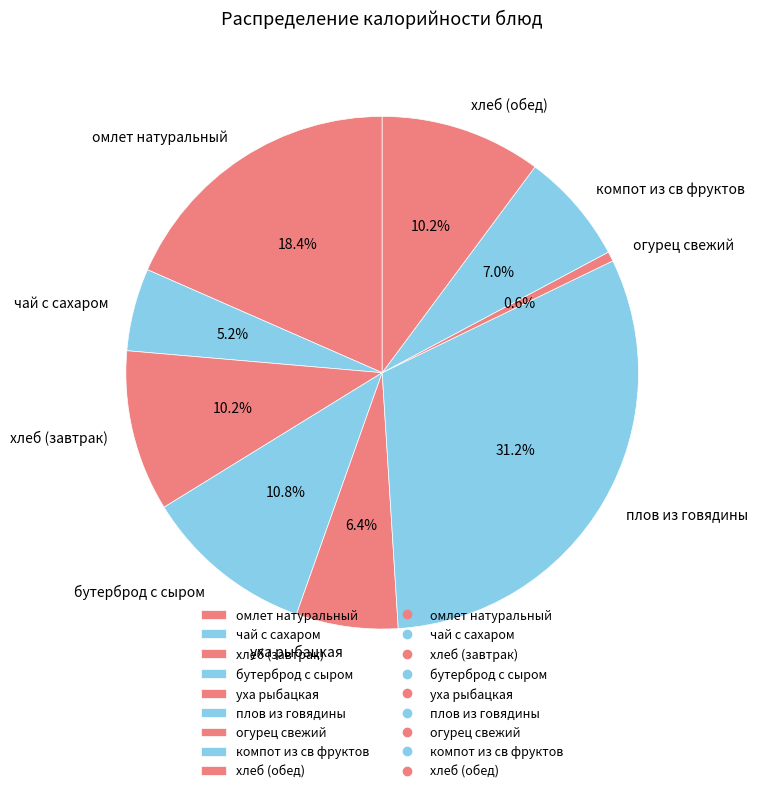

True or false: плов из говядины accounts for 24% of the total.

False